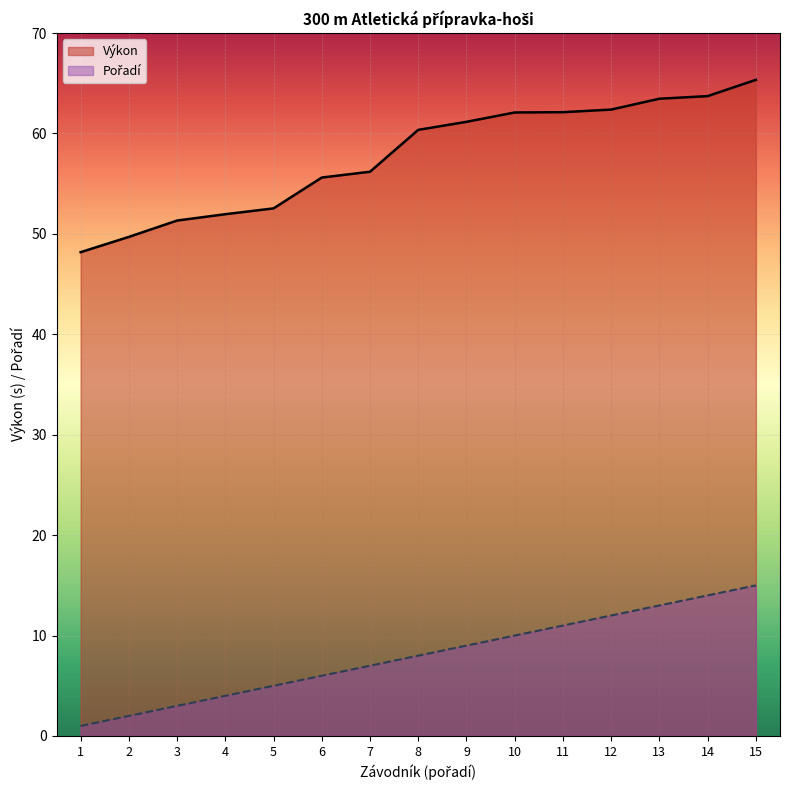

What is the difference between the maximum and minimum values in the Výkon series?

17.2